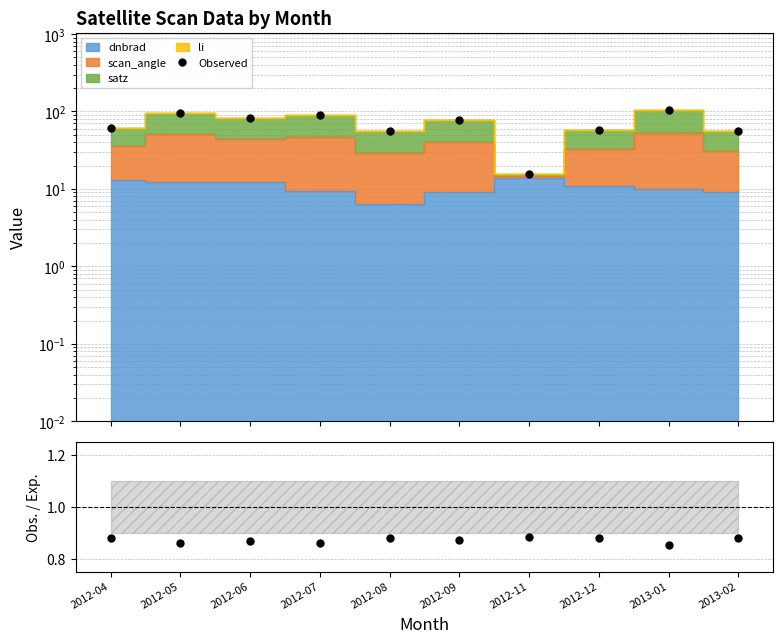

True or false: Obs. / Exp. has more than 1 interior local peaks.

True